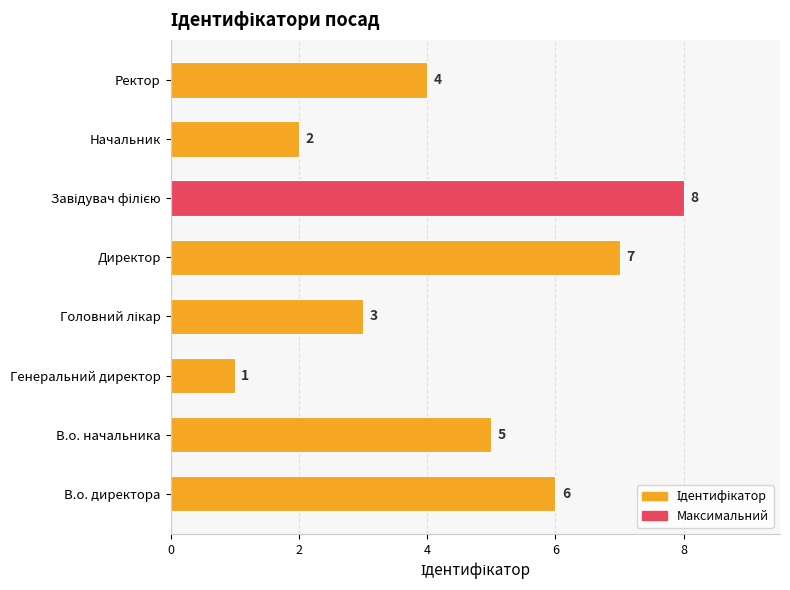

At which category does the chart reach its minimum across all series?

Генеральний директор